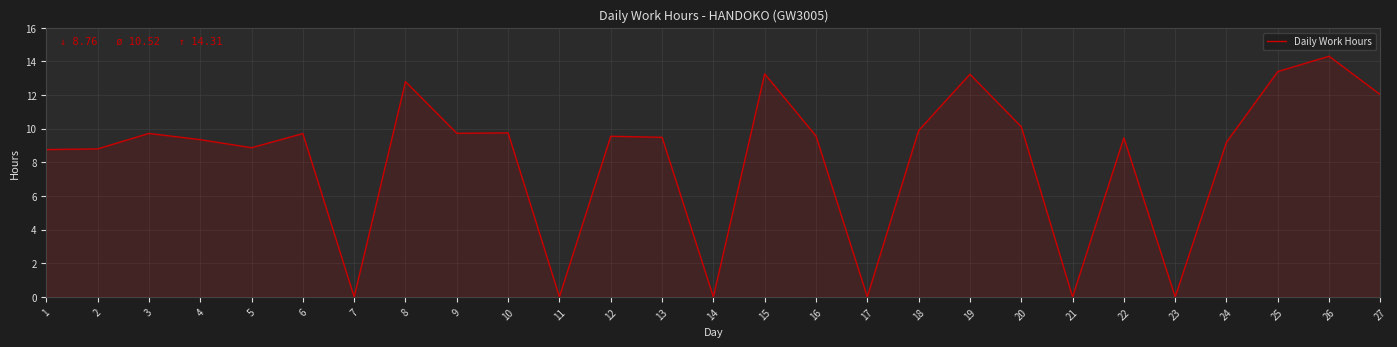

True or false: the data shows 4.6 at 20.

False